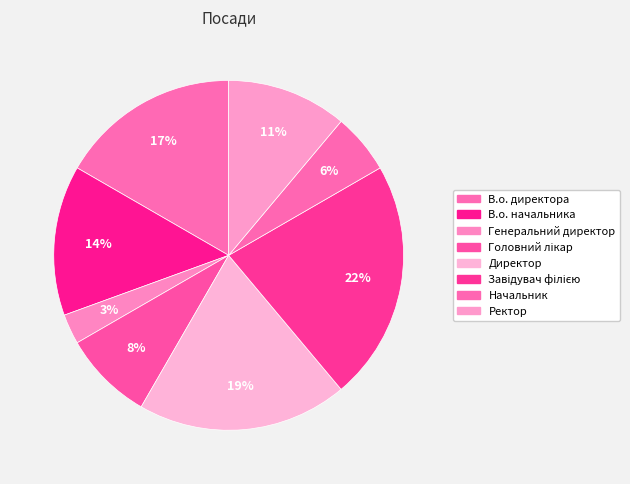

Is В.о. директора the majority of the pie?

No